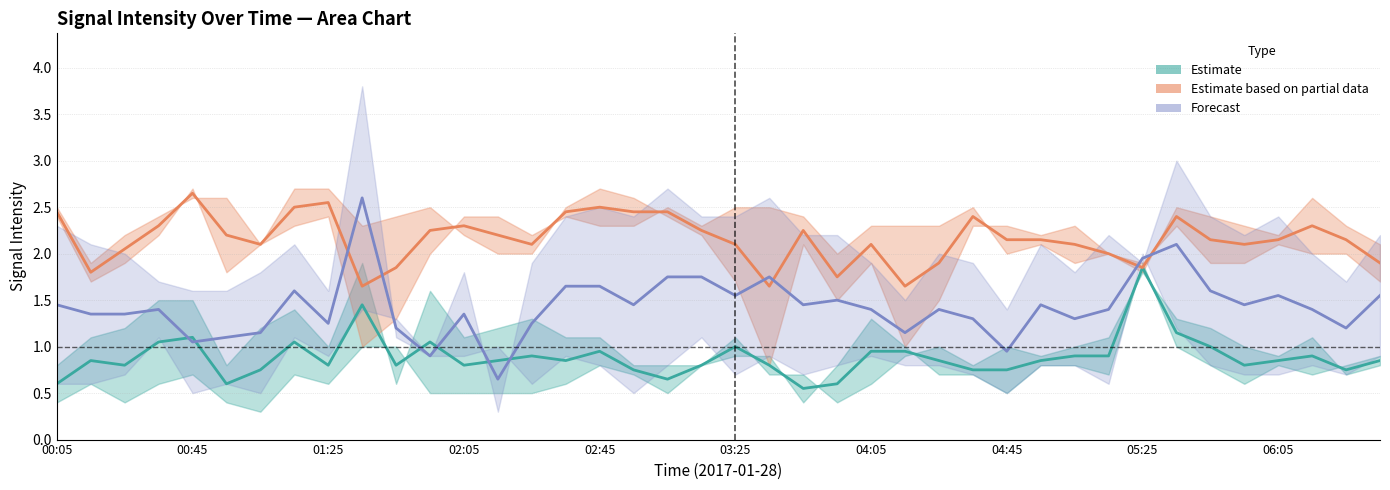

In Forecast, how many points are lower than both neighbors (excluding endpoints)?

12